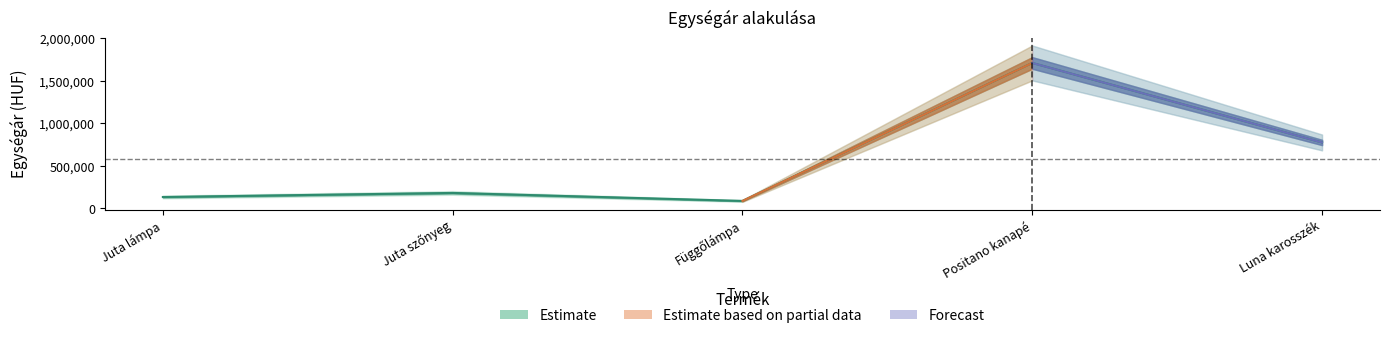

What is the difference between the values at Függőlámpa and Juta lámpa?

46100